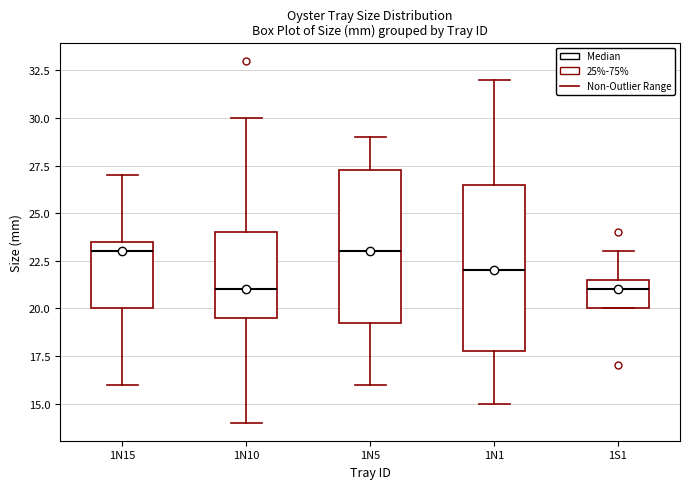

Reading left to right, transcribe this box plot: for each box, give where its median line is, the range the box spans, and where its two whiskers end, as read against the y-axis. The values are not printed on the chart, so give them approximately, as read against the axis.

1N15: median 23.0, box 20.0 to 23.5, whiskers 16.0 to 27.0
1N10: median 21.0, box 19.5 to 24.0, whiskers 14.0 to 30.0
1N5: median 23.0, box 19.5 to 27.5, whiskers 16.0 to 29.0
1N1: median 22.0, box 18.0 to 26.5, whiskers 15.0 to 32.0
1S1: median 21.0, box 20.0 to 21.5, whiskers 20.0 to 23.0